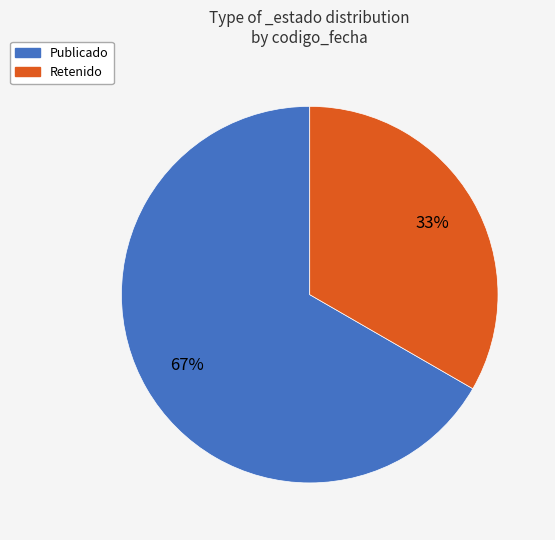

To the nearest percent, what is the average slice percentage?

50%